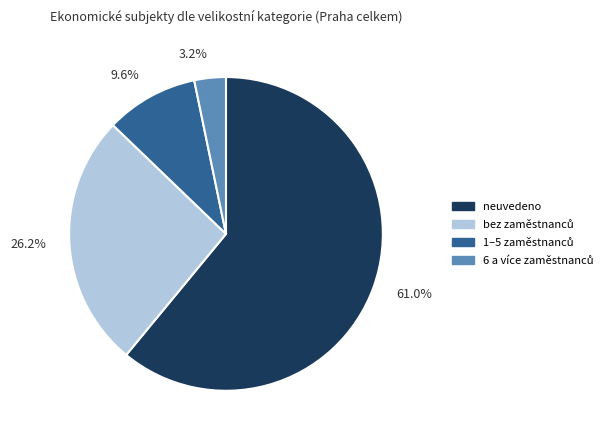

What is the largest slice in the pie chart?

neuvedeno